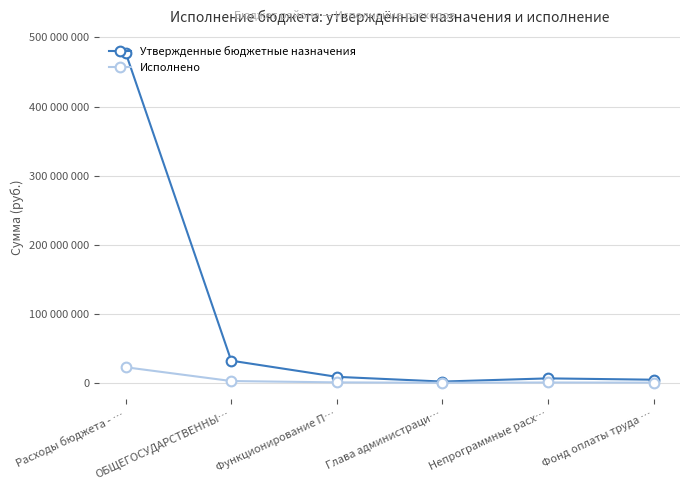

Rank the series at Функционирование П… from lowest to highest value.

Исполнено, Утвержденные бюджетные назначения